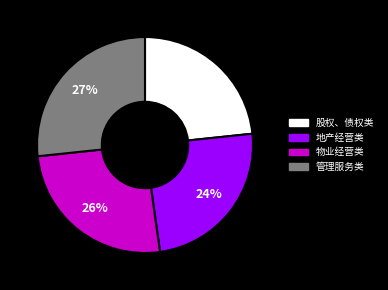

Does any single category account for the majority?

No